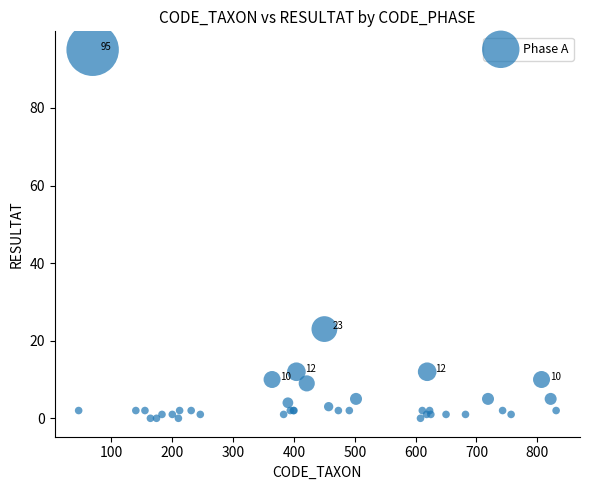

What Y value in the scatter plot is closest to 47?

23